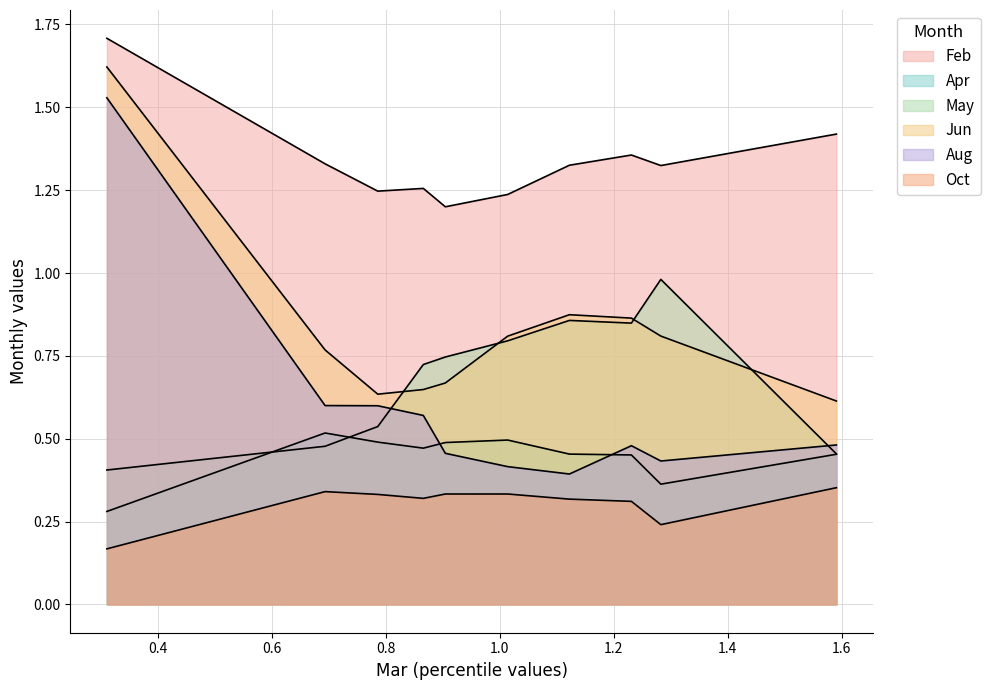

Which series has the widest spread of values?

Aug